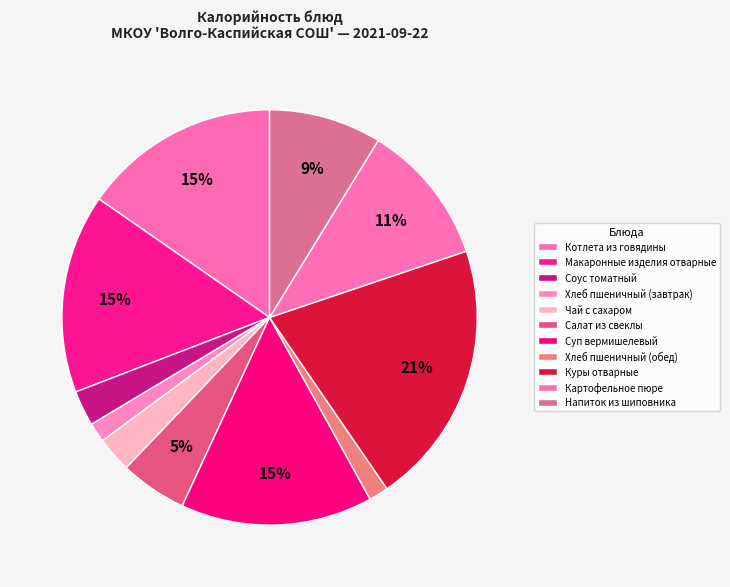

How many segments does this pie chart have?

11